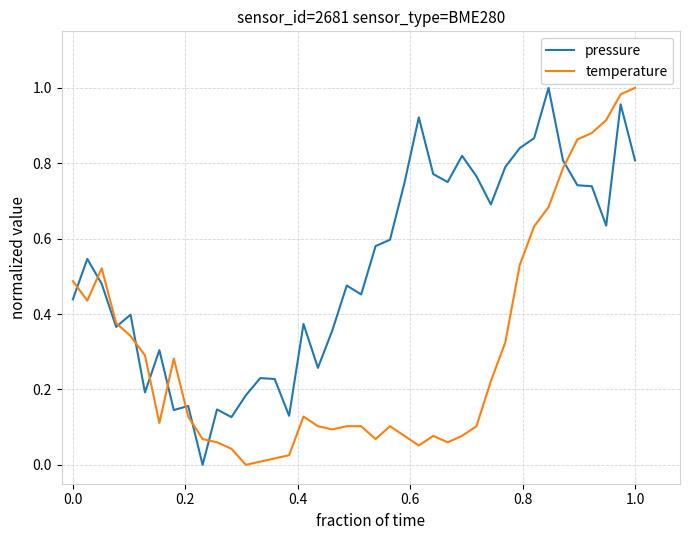

Which series has the largest total across all categories?

pressure